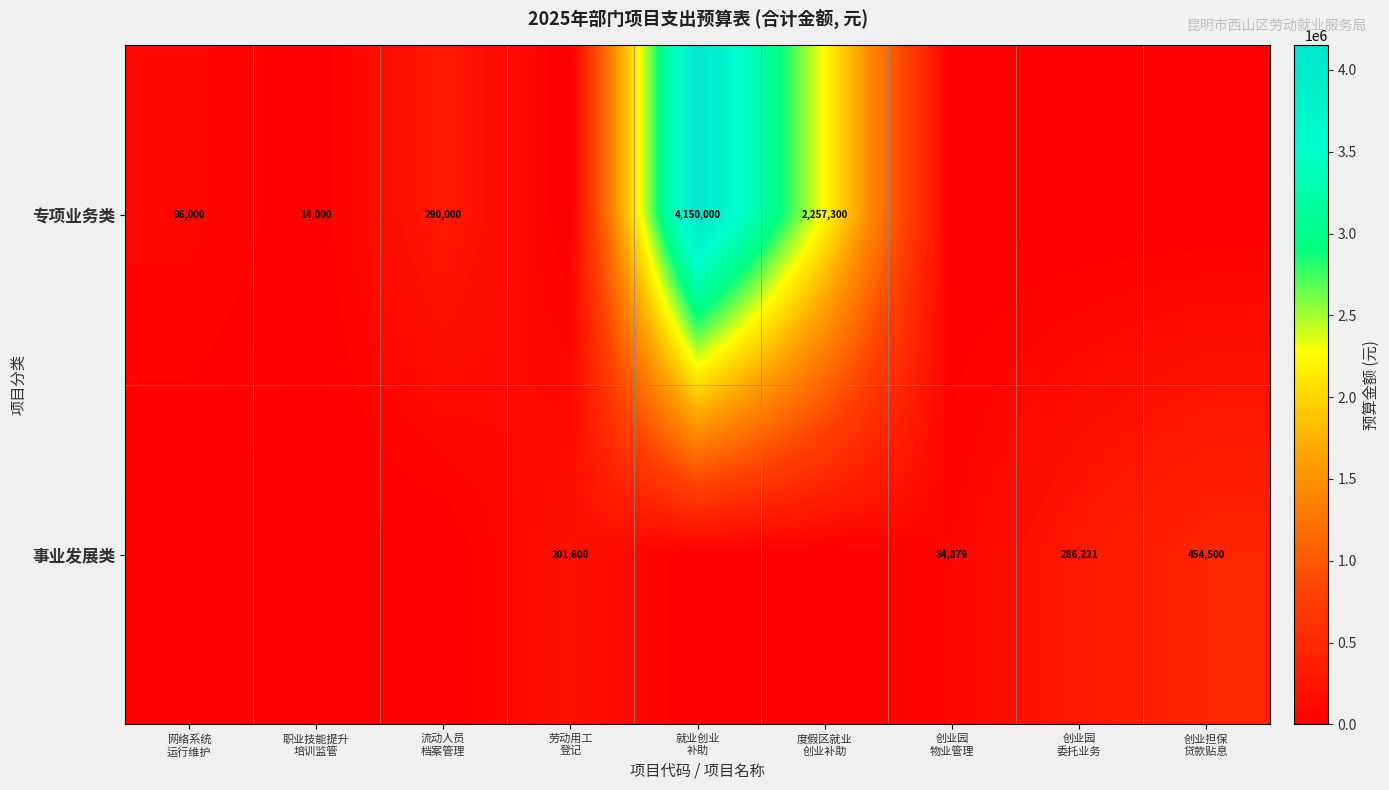

The value of 事业发展类 at 劳动用工 登记 is 106472.0. True or false?

False